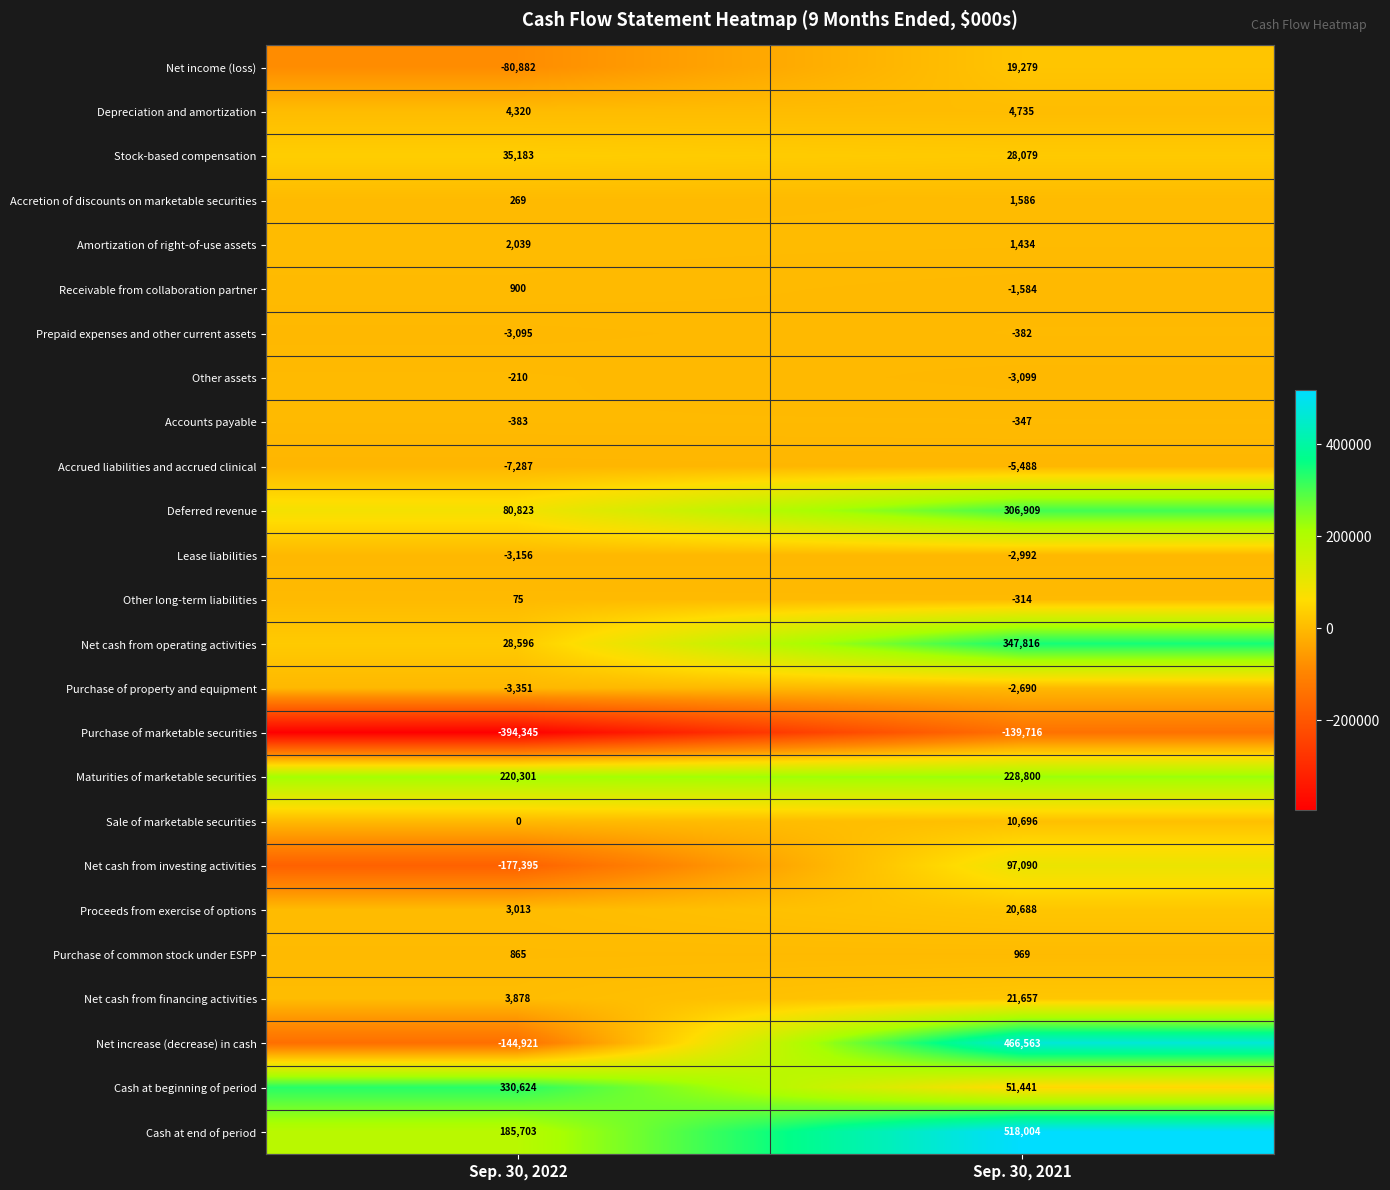

Is it true that Net cash from financing activities equals 5540 at Sep. 30, 2022?

False